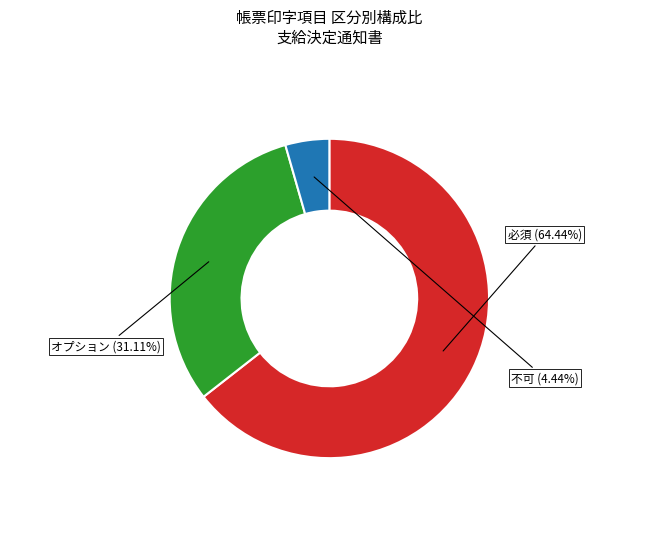

What percentage is NOT represented by 必須?

35.6%